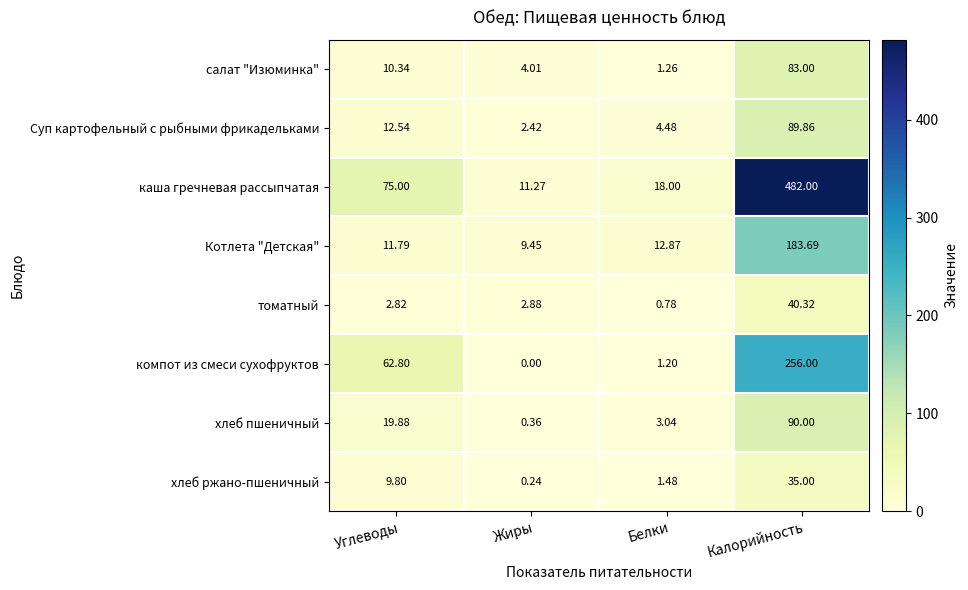

At Белки, list the series in order from smallest to largest.

томатный, компот из смеси сухофруктов, салат "Изюминка", хлеб ржано-пшеничный, хлеб пшеничный, Суп картофельный с рыбными фрикадельками, Котлета "Детская", каша гречневая рассыпчатая